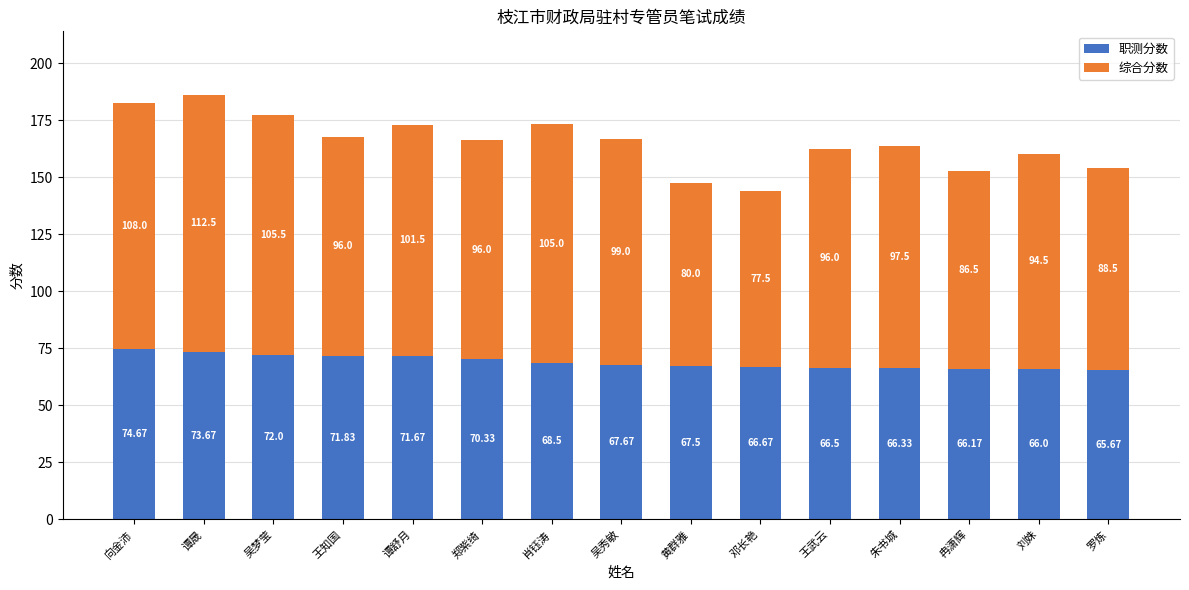

At which label does 职测分数 first exceed 67?

向金沛